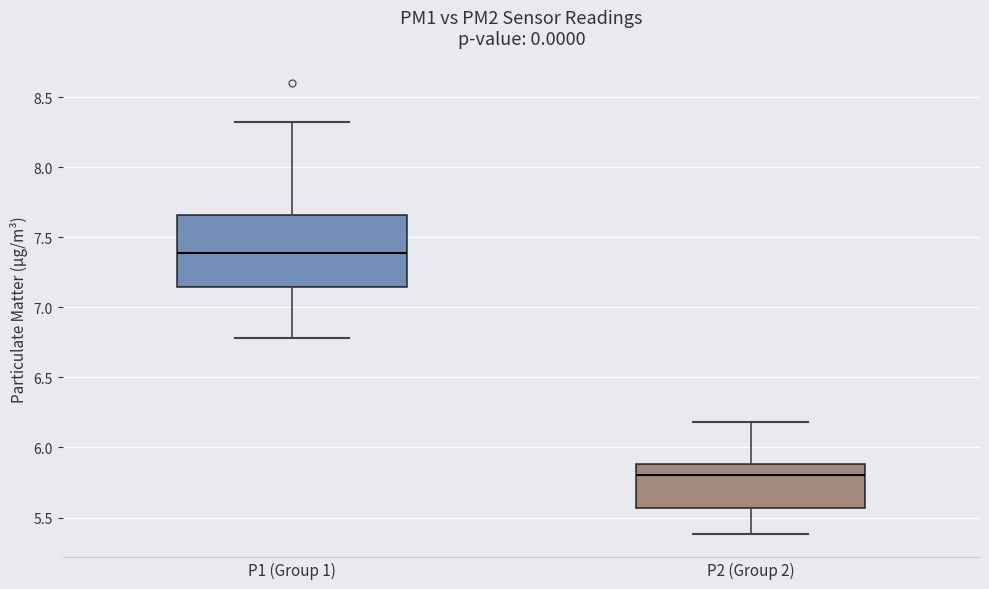

Reading left to right, transcribe this box plot: for each box, give where its median line is, the range the box spans, and where its two whiskers end, as read against the y-axis. The values are not printed on the chart, so give them approximately, as read against the axis.

P1 (Group 1): median 7.40, box 7.15 to 7.65, whiskers 6.80 to 8.30
P2 (Group 2): median 5.80, box 5.55 to 5.90, whiskers 5.40 to 6.20